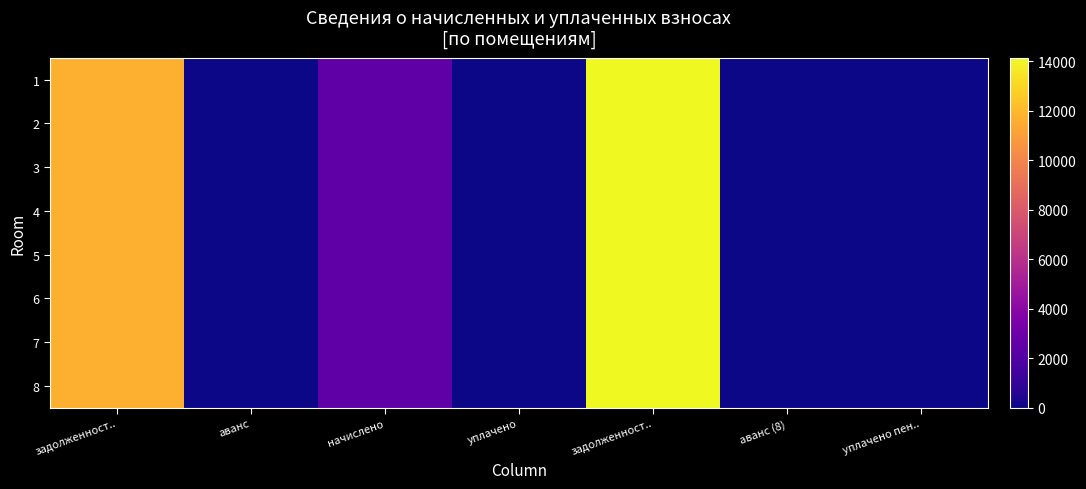

Which category has the highest value across all series?

задолженност..